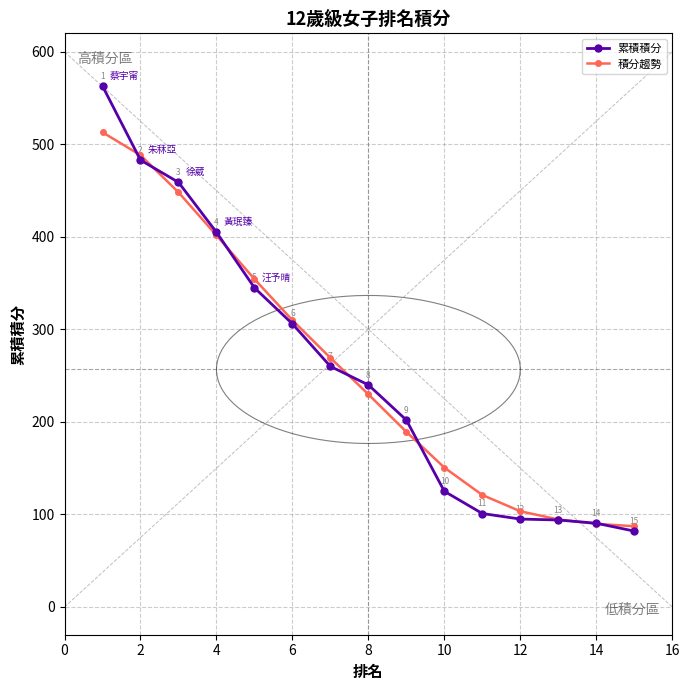

What is the sum of the 累積積分 values at 10 and 2?

608.0